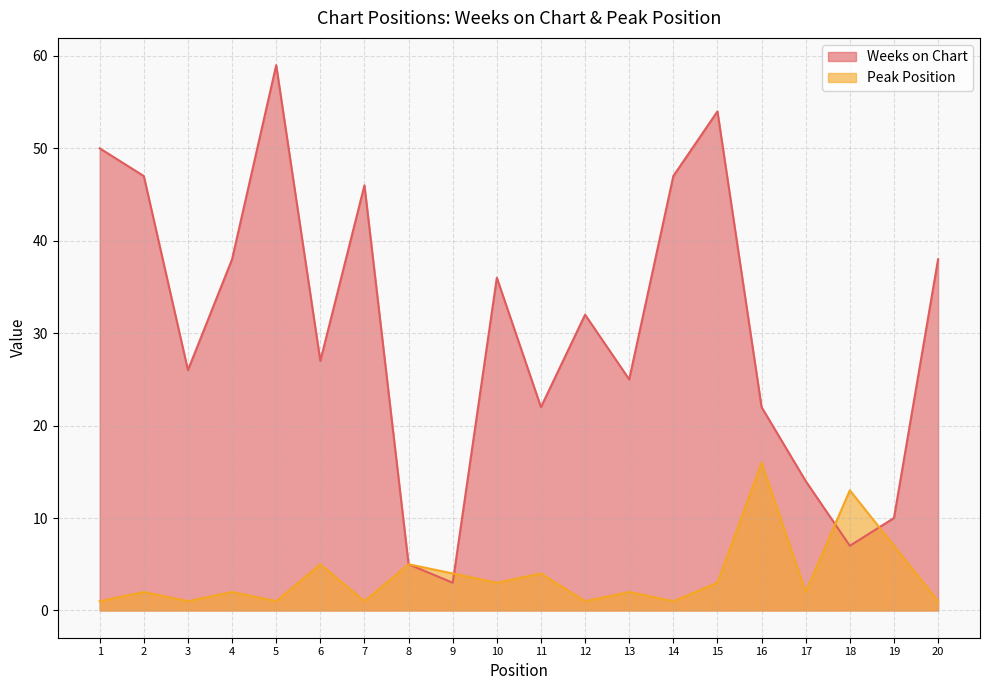

True or false: Weeks on Chart has a value of 50 at 1.

True